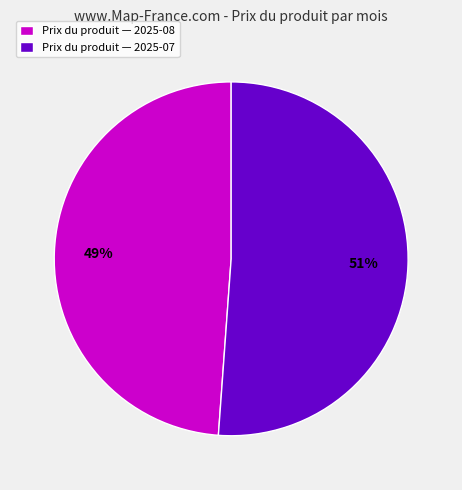

True or false: Prix du produit — 2025-08 accounts for 42% of the total.

False